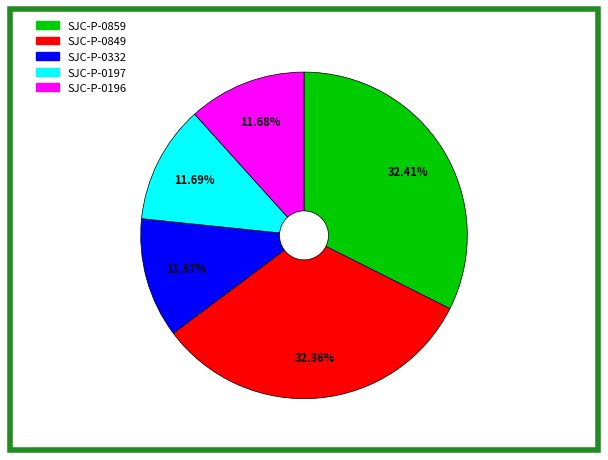

True or false: SJC-P-0859 accounts for 46% of the total.

False